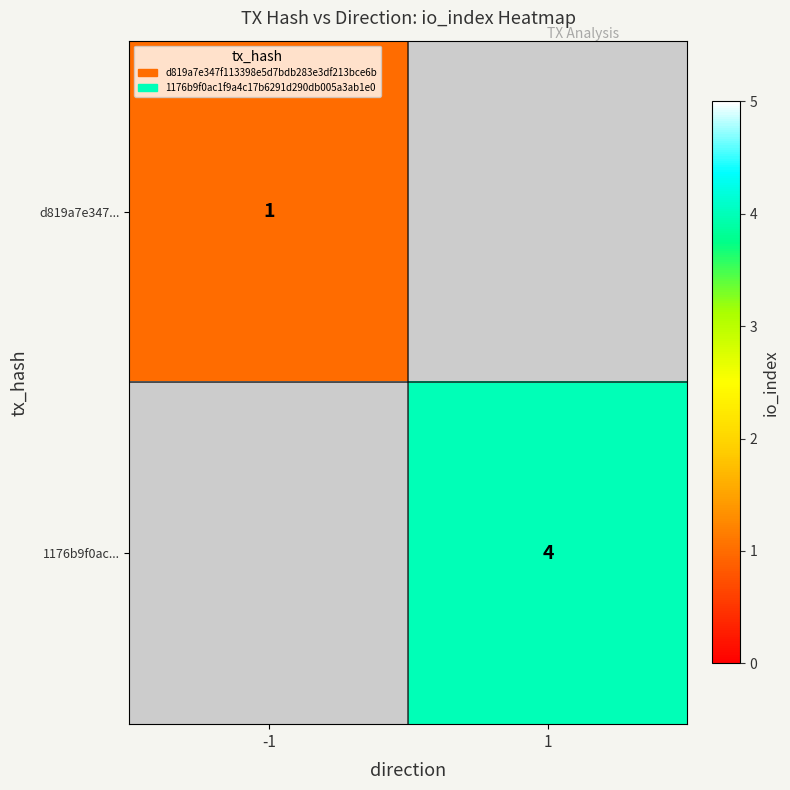

Is it true that d819a7e347... equals 1 at -1?

True